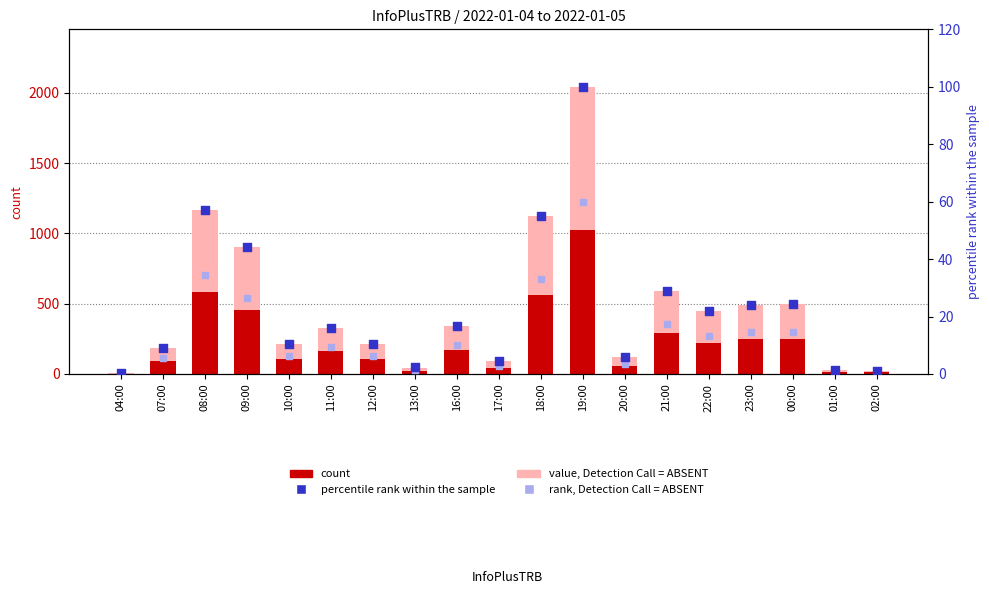

Which series contains the lowest Y value?

rank, Detection Call = ABSENT